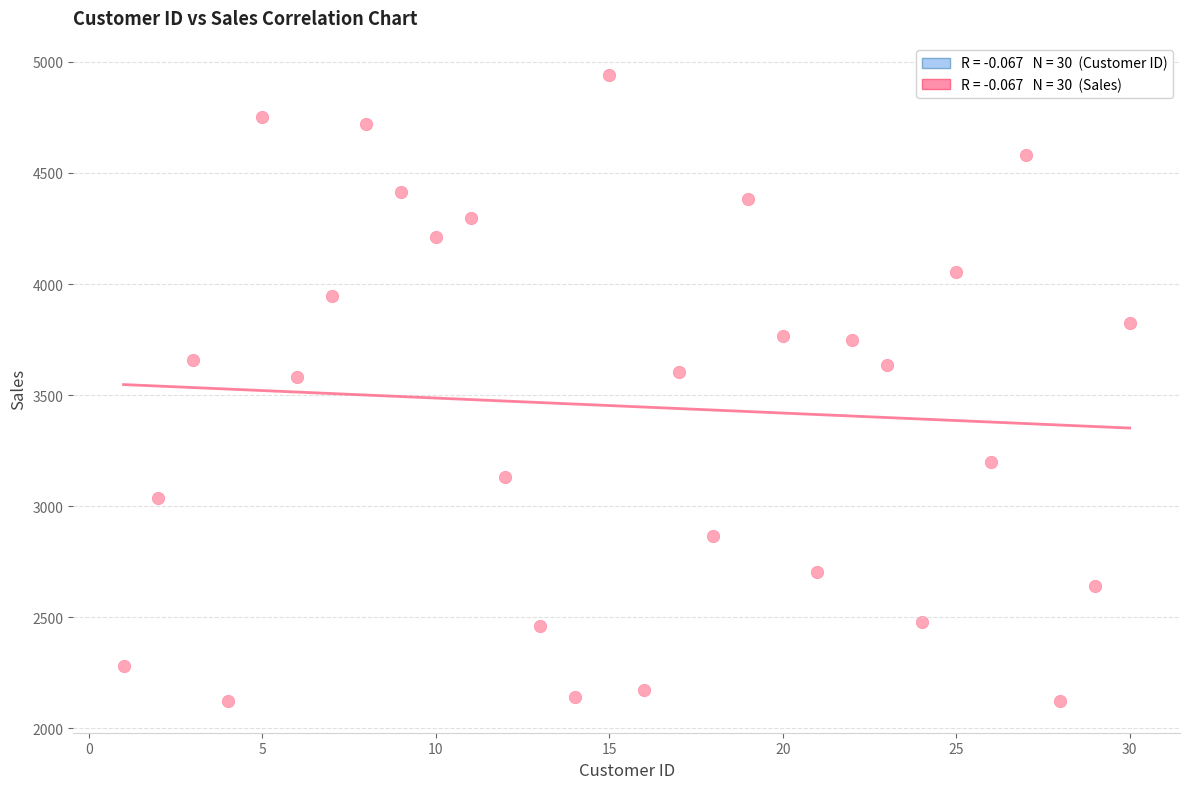

What is the range of Y values (max minus min)?

2821